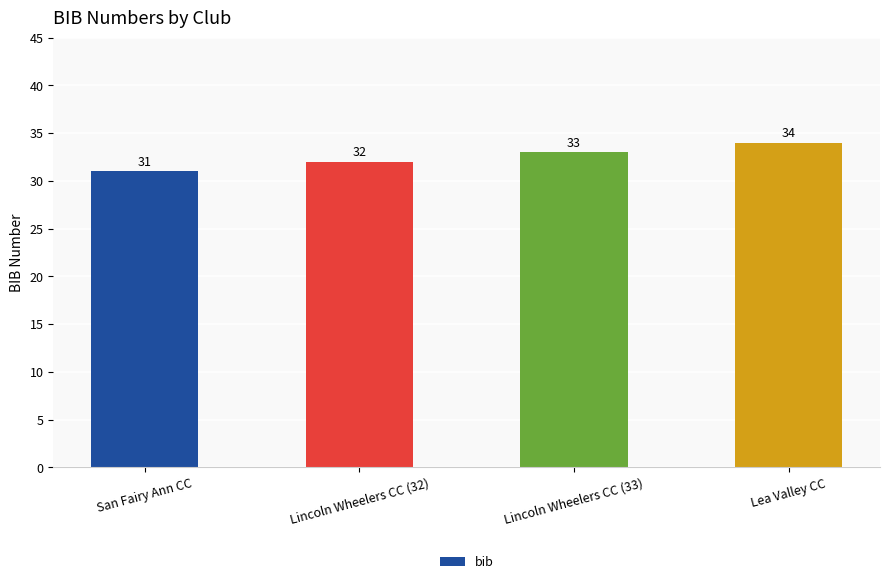

What is the label of the 4th bar from the right?

San Fairy Ann CC